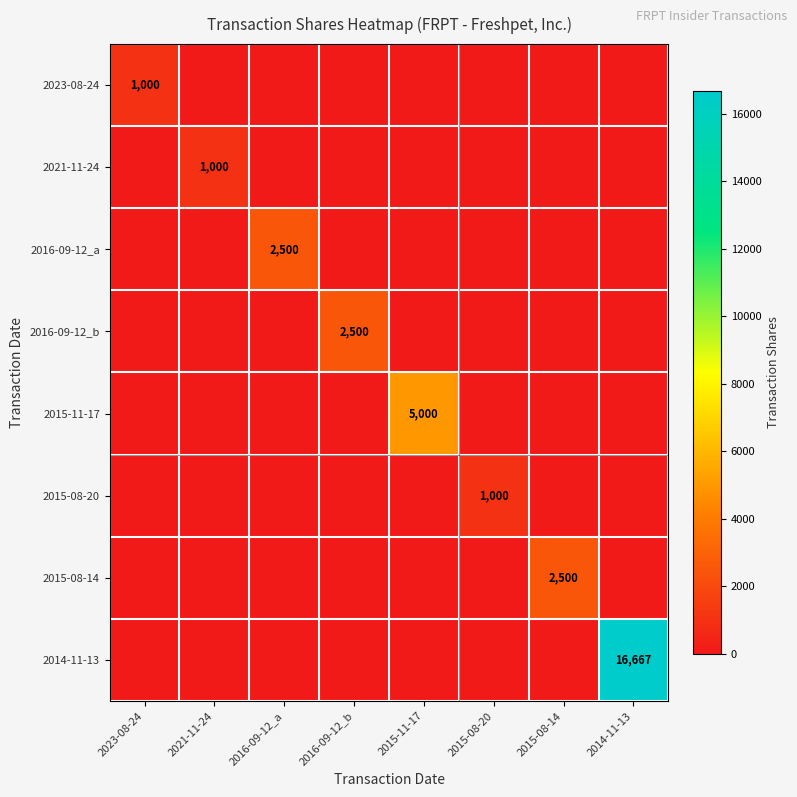

Is it true that 2015-08-14 equals -1376 at 2021-11-24?

False